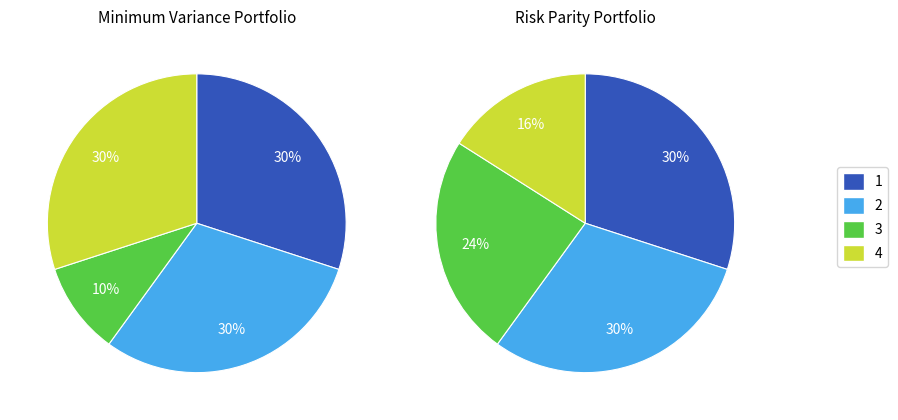

Rank the categories by value from highest to lowest.

0, 1, 3, 2